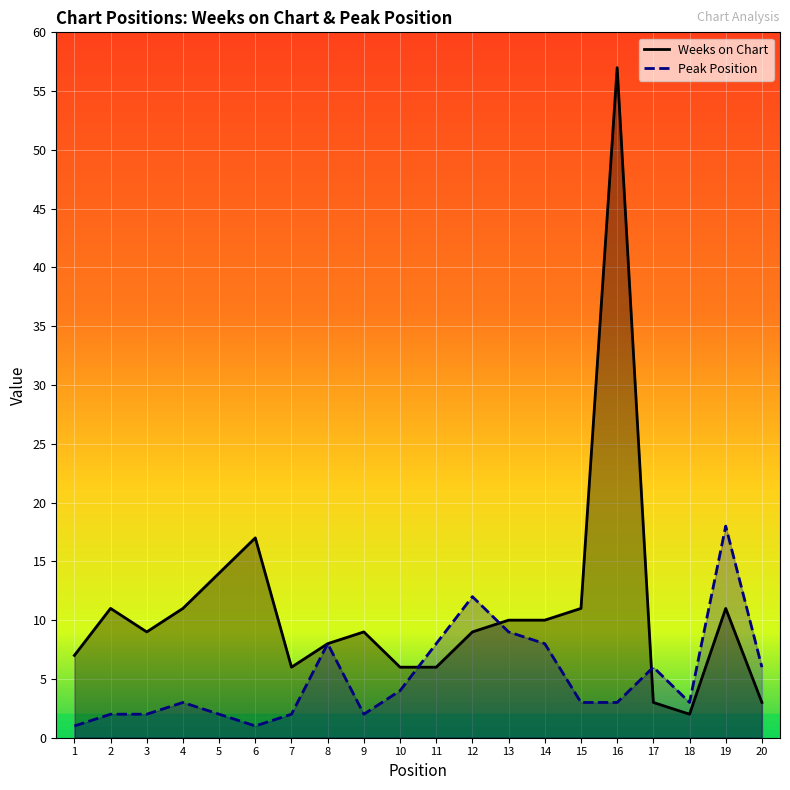

Which series ends up on top after the final intersection of Weeks on Chart and Peak Position?

Peak Position